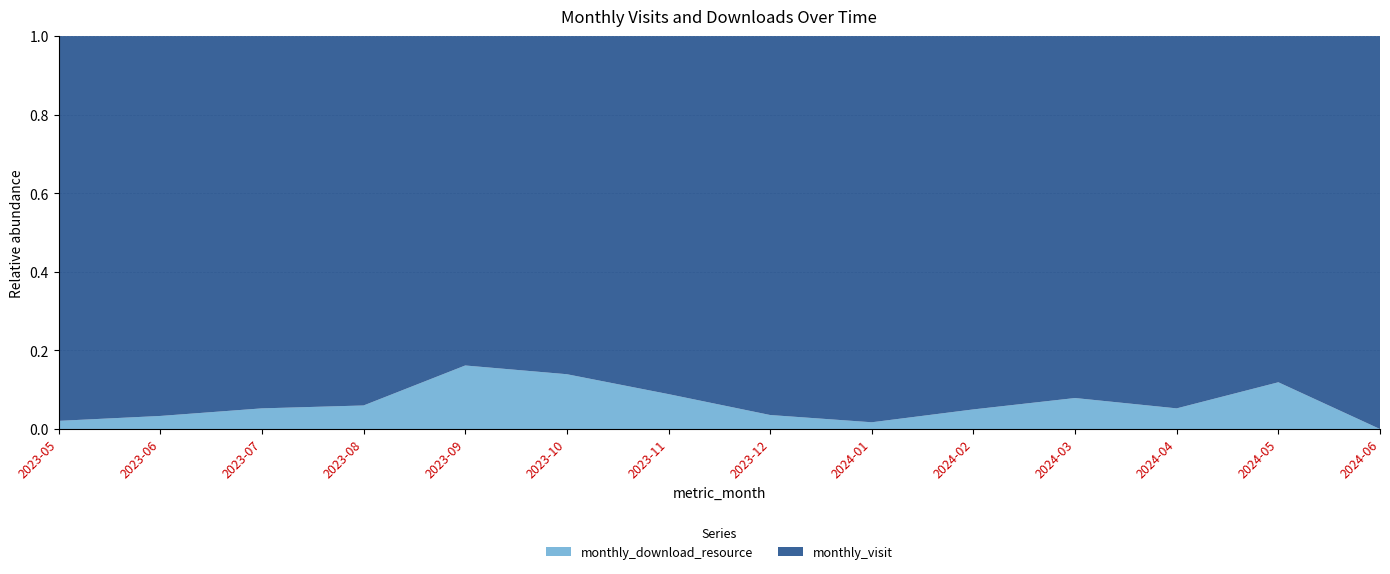

Reading left to right, list all the values displayed in this chart.

monthly_visit: 94	29	36	47	57	37	41	81	57	38	35	36	37	28
monthly_download_resource: 2	1	2	3	11	6	4	3	1	2	3	2	5	0